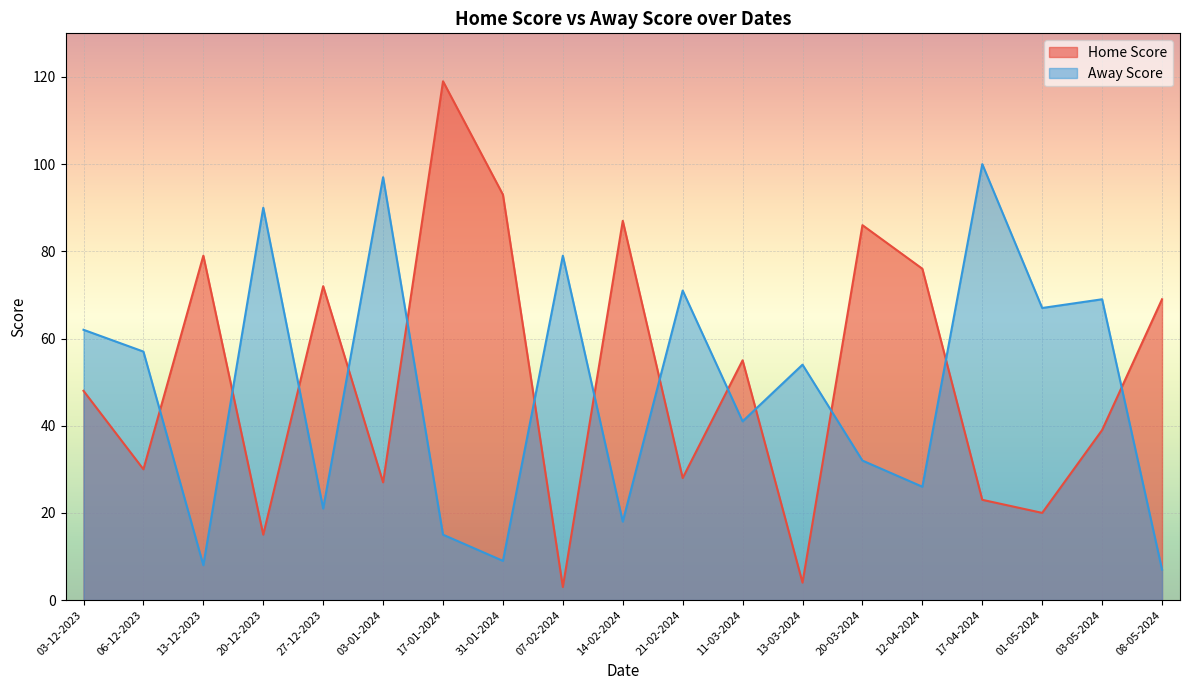

What is the value of the Away Score point at the 11th from the left?

71